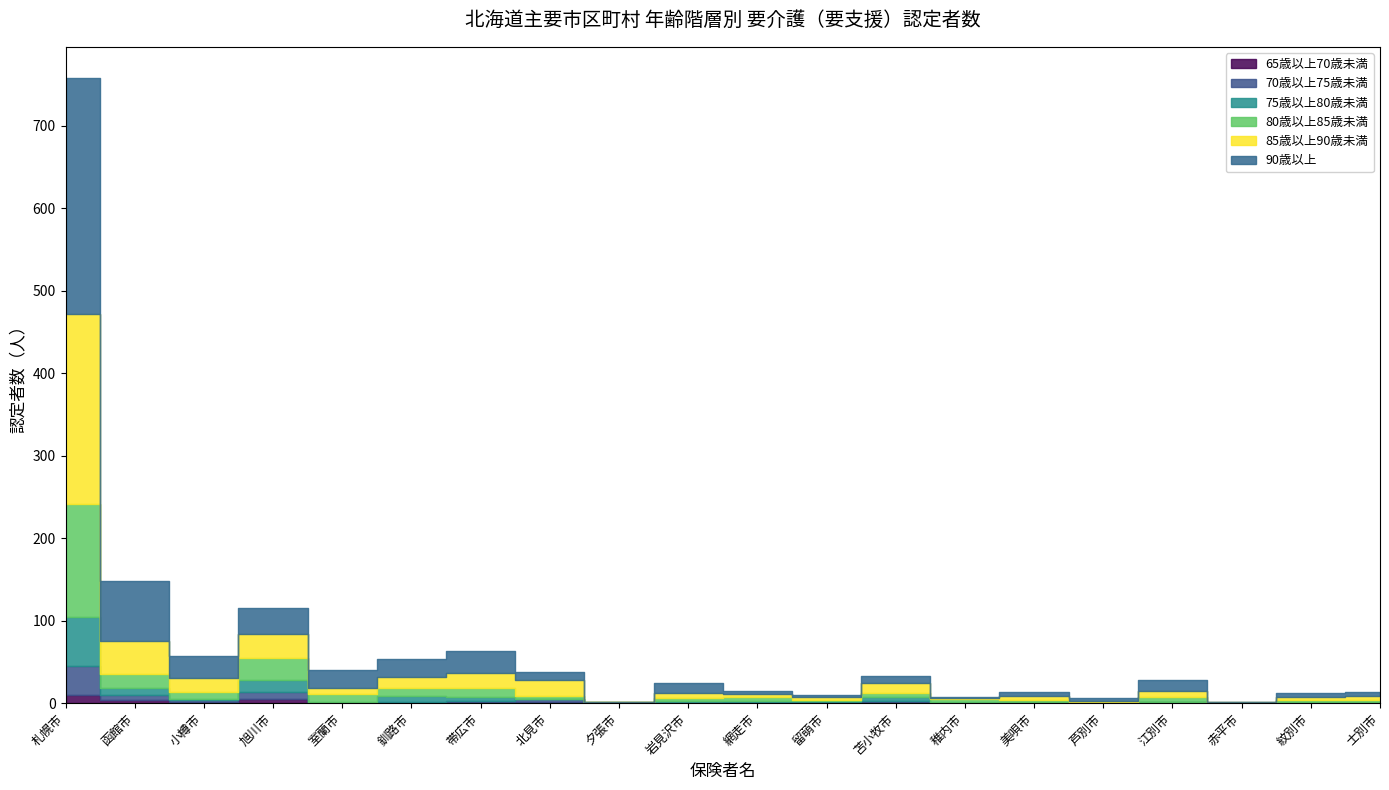

How many positive values does the 65歳以上70歳未満 series have?

10